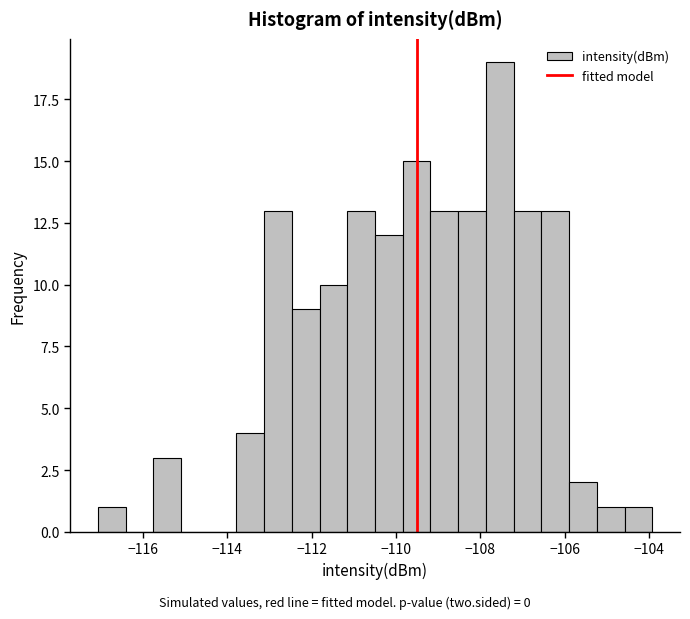

Around what value on the x-axis is the tallest bar? Give the approximate position of its centre, as read against the axis.

-107.6